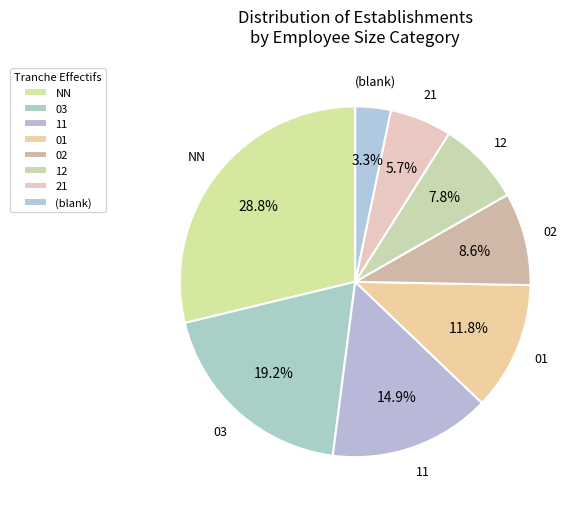

To the nearest percent, what percentage of the pie is NN?

29%